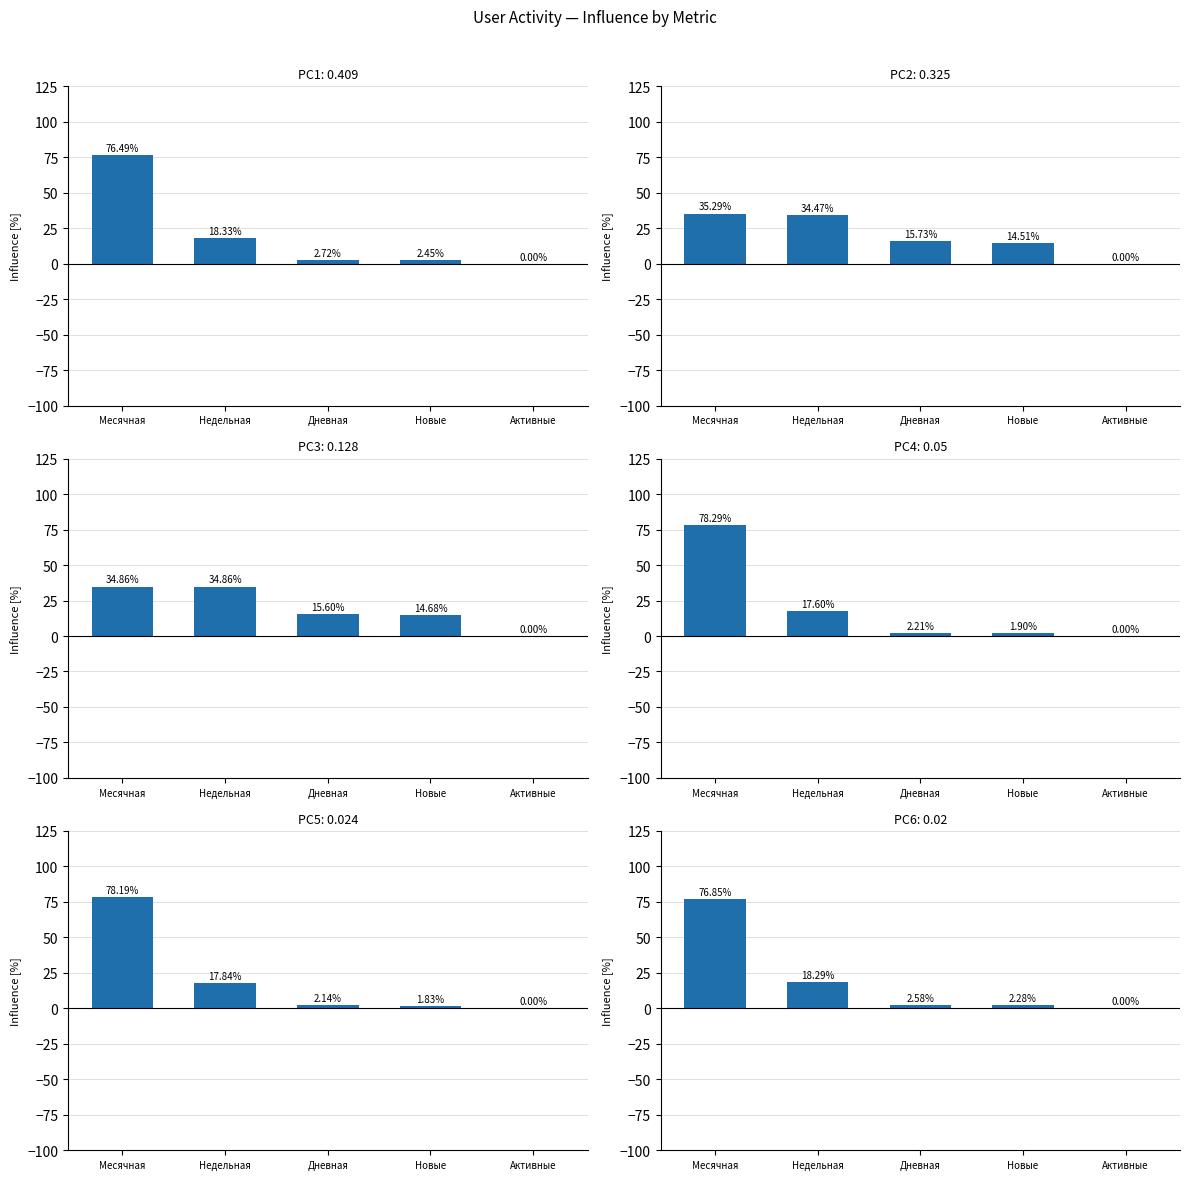

How many bars are there in each group?

6